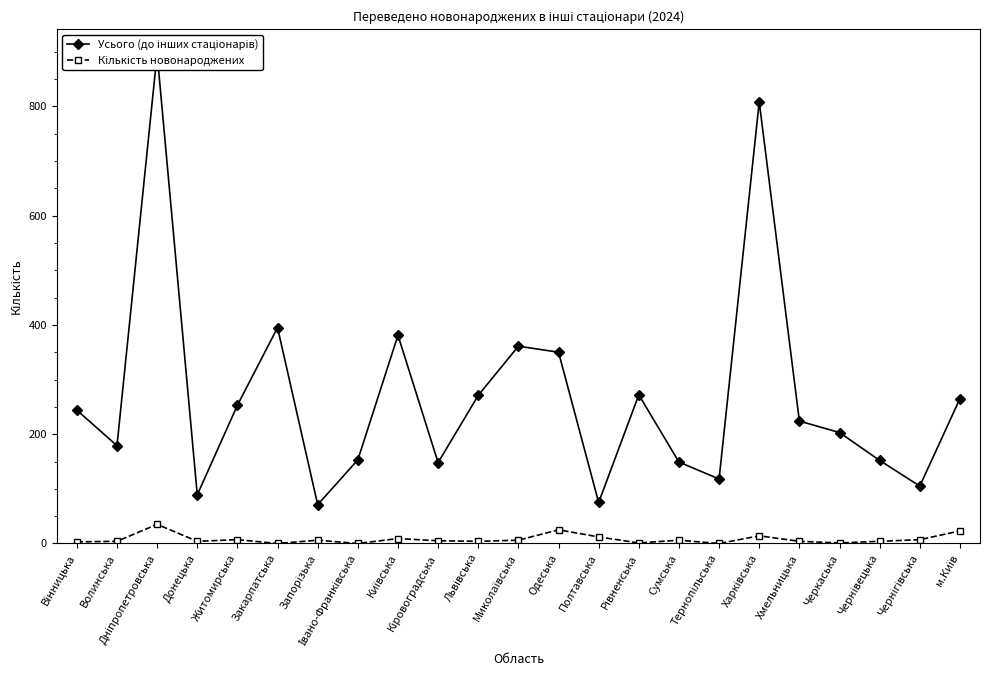

What is the label of the 6th point from the left?

Закарпатська